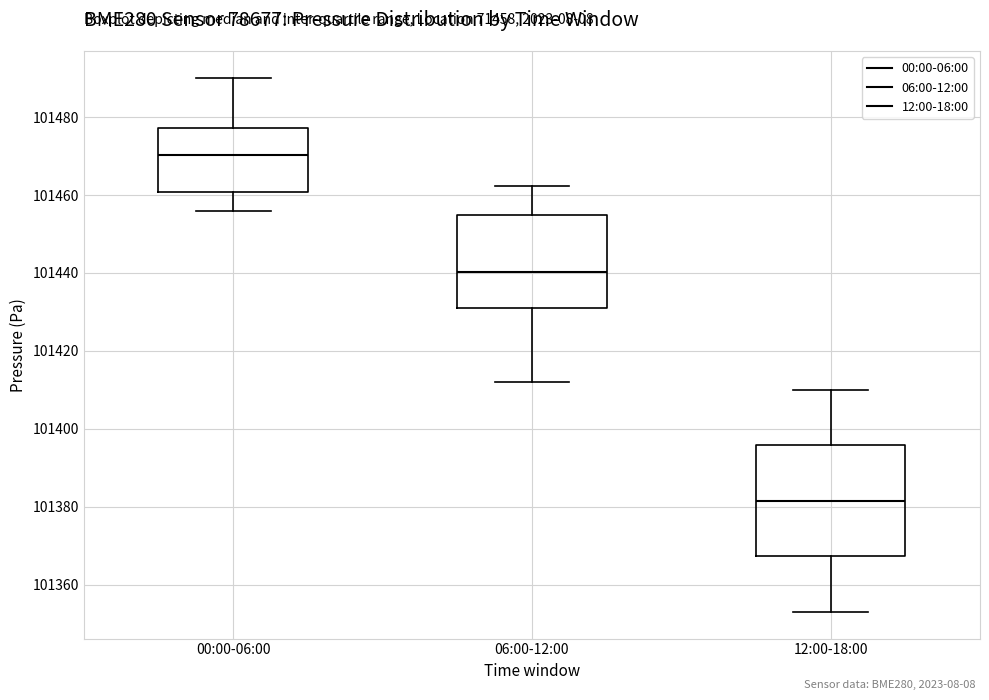

Where is the upper edge of the box for 12:00-18:00 on the y-axis? The values are not printed on the chart, so give them approximately, as read against the axis.

101396